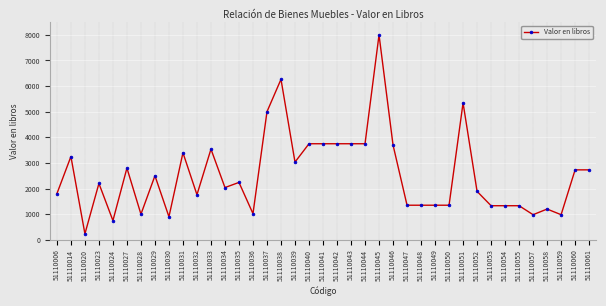

What is the maximum value shown in the chart?

7999.0